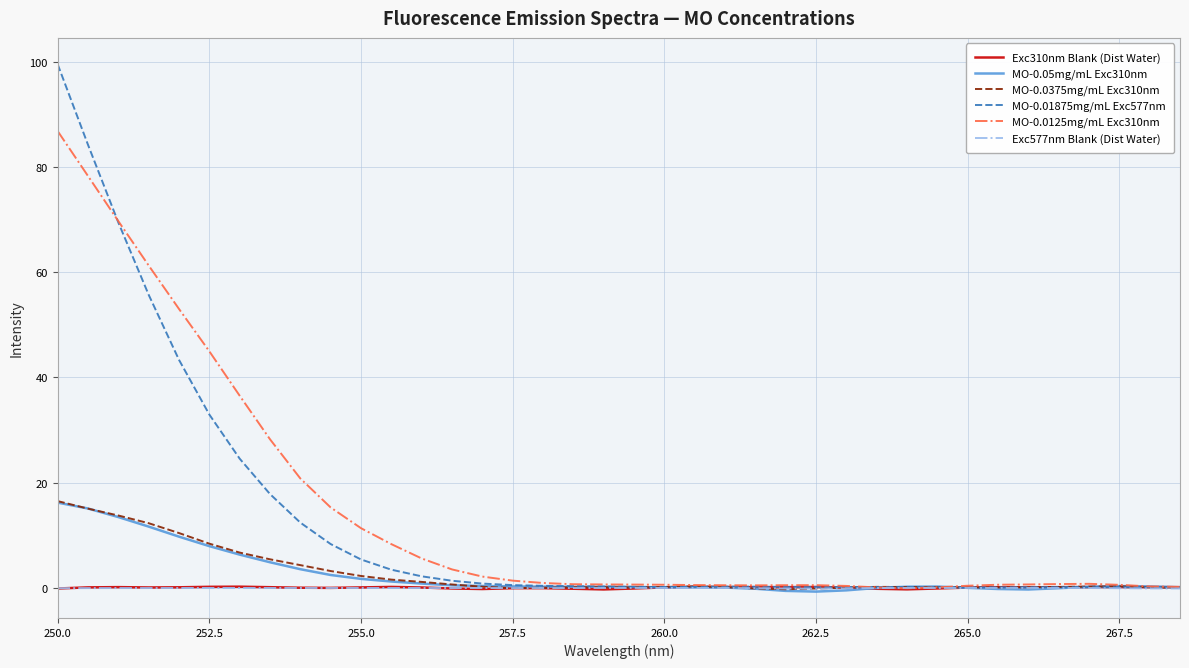

Which series has the widest spread of values?

MO-0.01875mg/mL Exc577nm